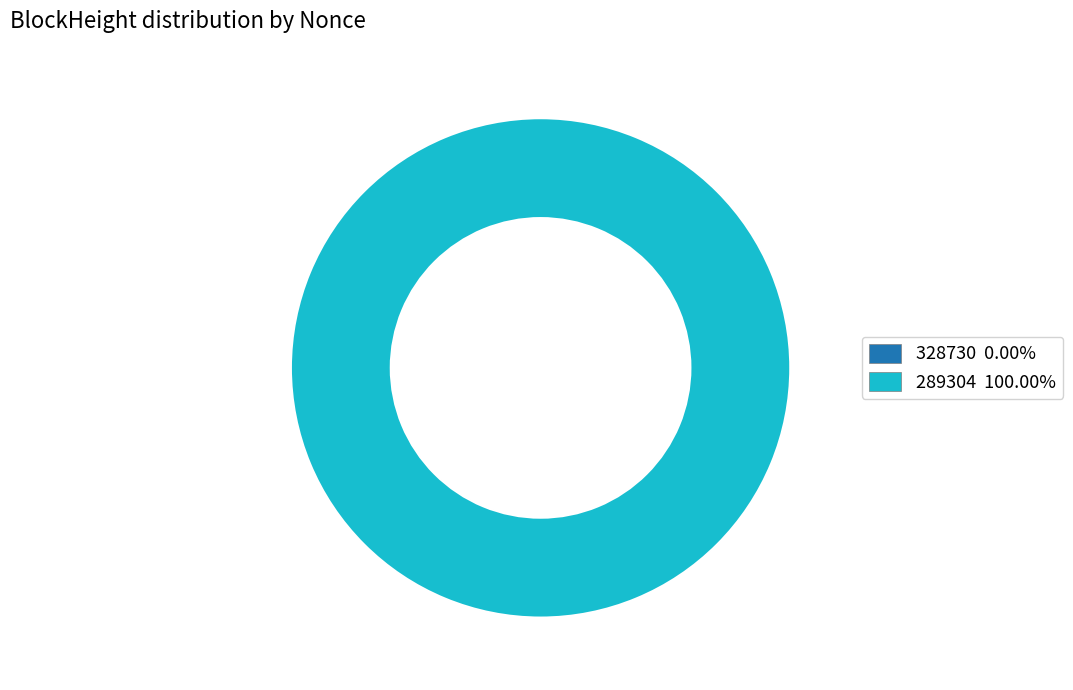

Which has a higher value, 328730 or 289304?

289304